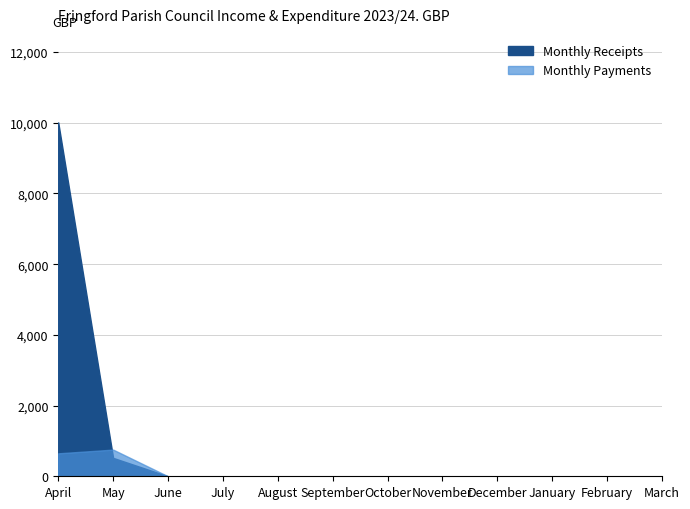

What is the maximum value shown in the chart?

10010.4